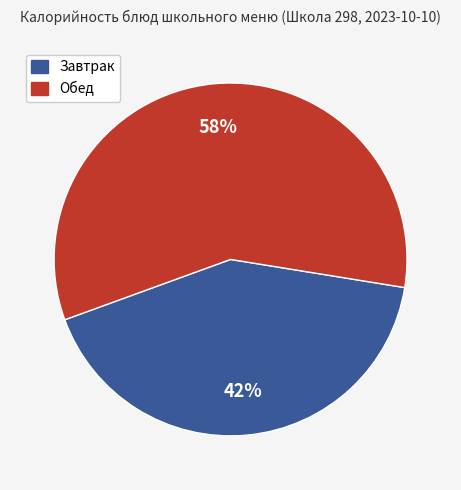

To the nearest percent, what is the average slice percentage?

50%